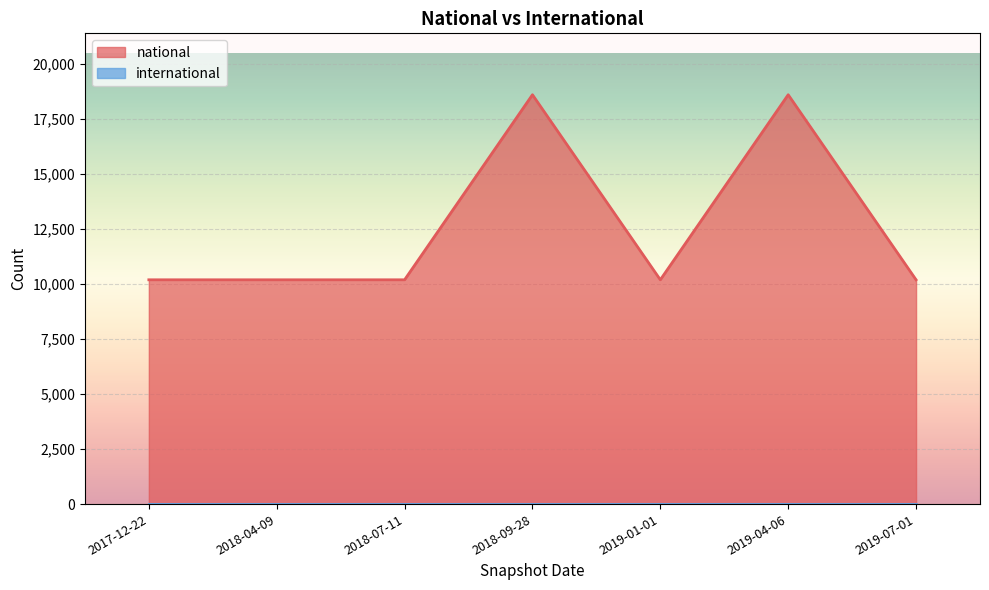

Read the value at 2019-04-06.

18586